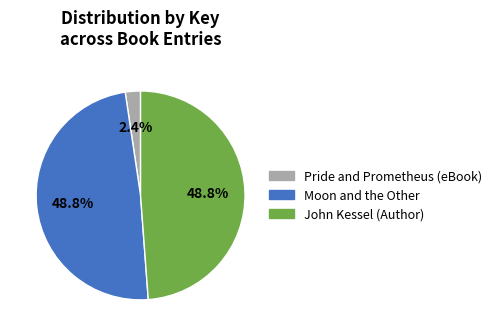

Between Pride and Prometheus (eBook) and John Kessel (Author), which is larger?

John Kessel (Author)